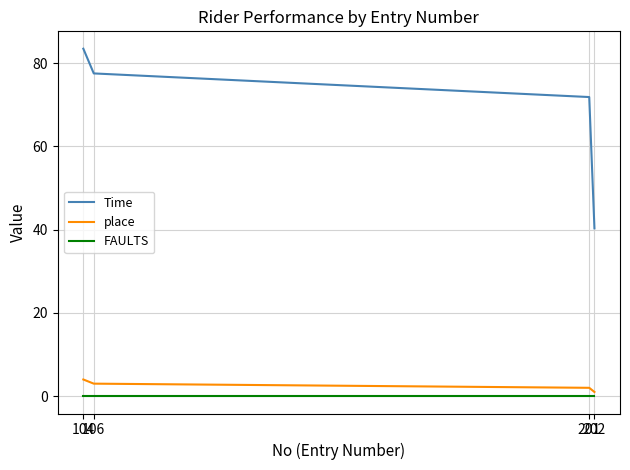

How many categories are shown in the chart?

4